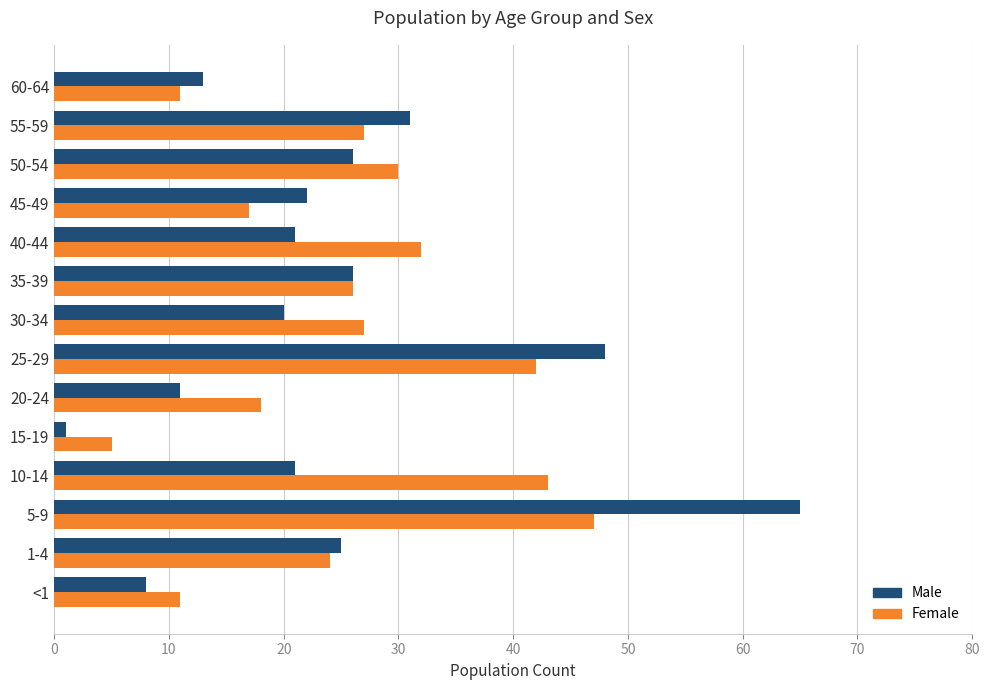

At which category is the sum across all series the highest?

5-9